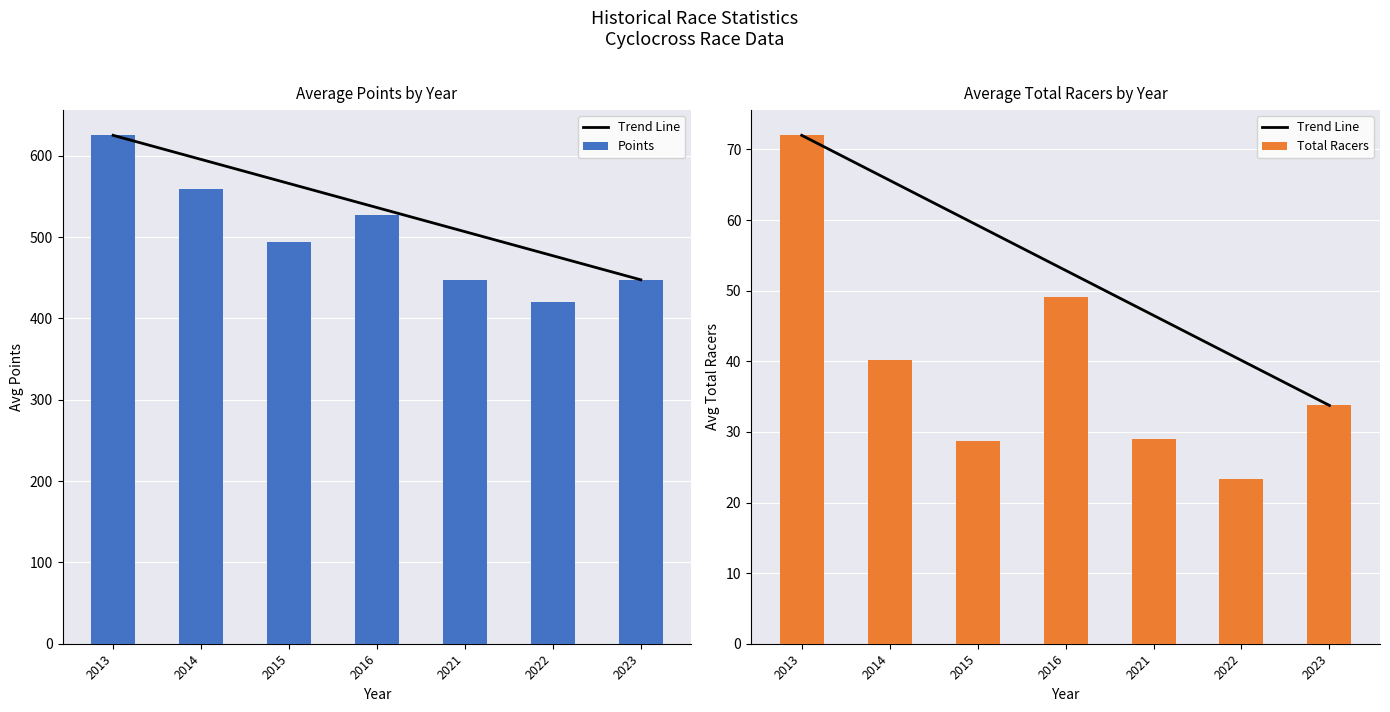

At how many categories does at least one series exceed 311?

7